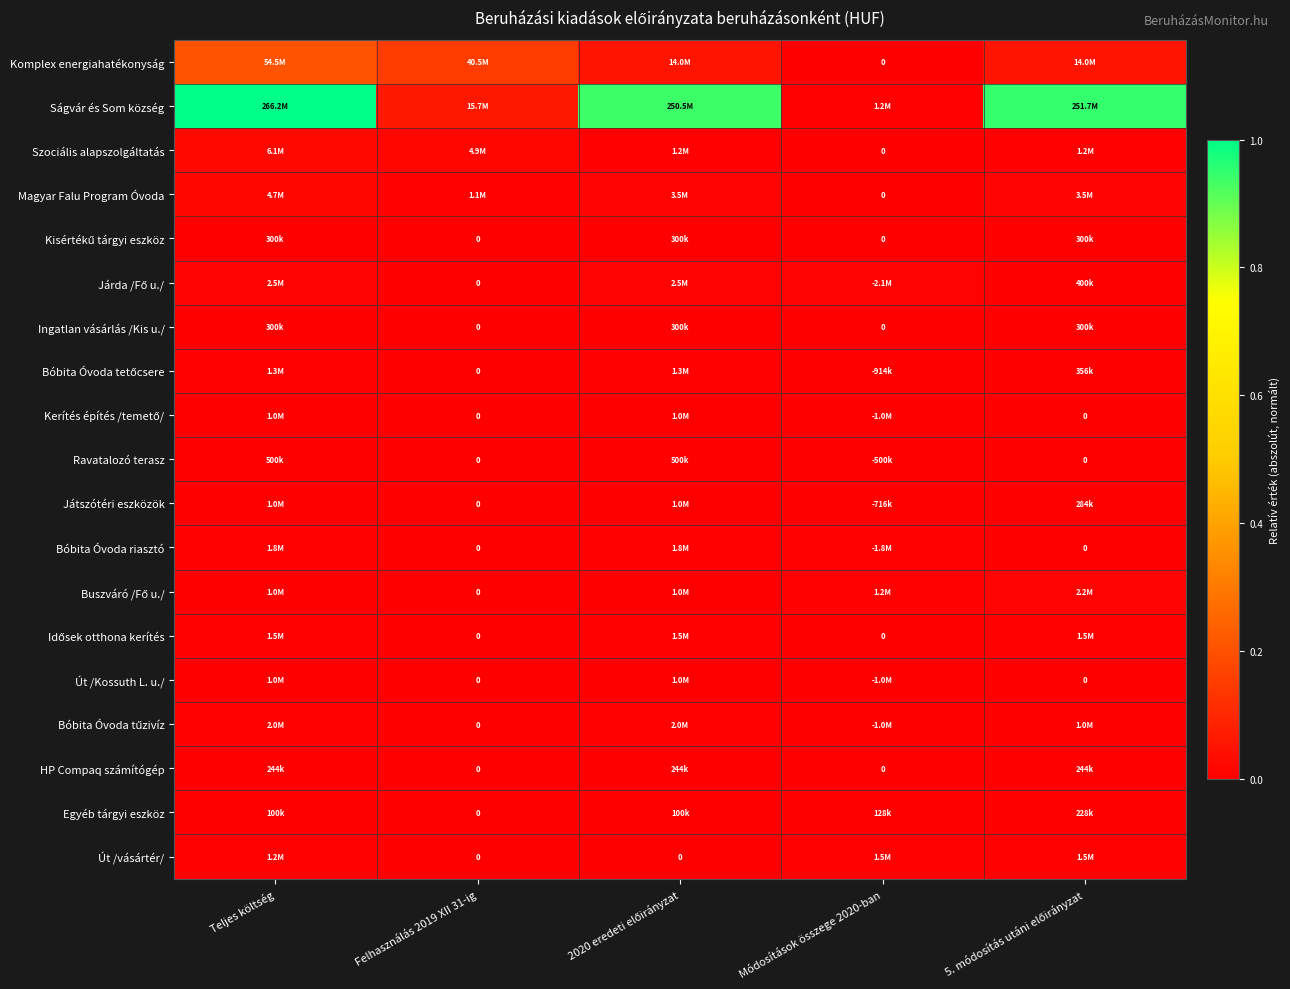

Is the value of Bóbita Óvoda riasztó at Módosítások összege 2020-ban greater than the value of Bóbita Óvoda tetőcsere at 2020 eredeti előirányzat?

Yes